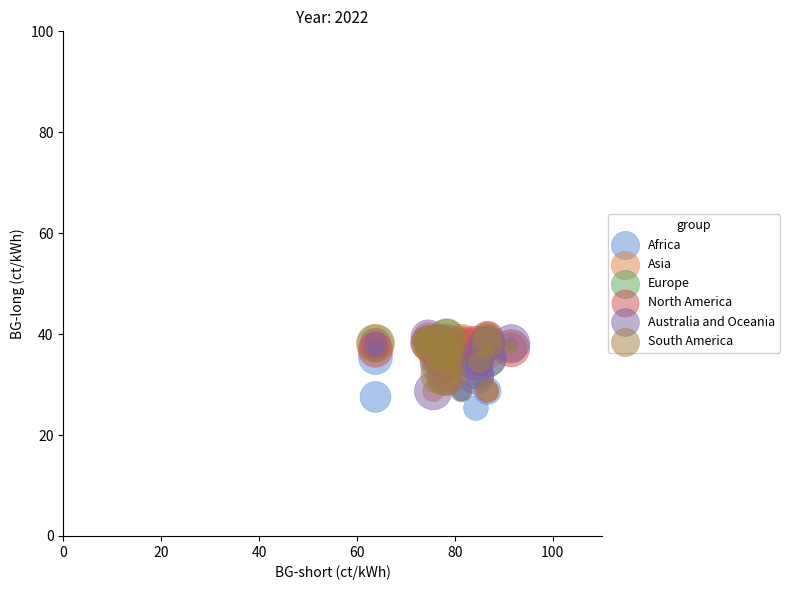

What are all the series names shown in the legend?

Africa, Asia, Europe, North America, Australia and Oceania, South America